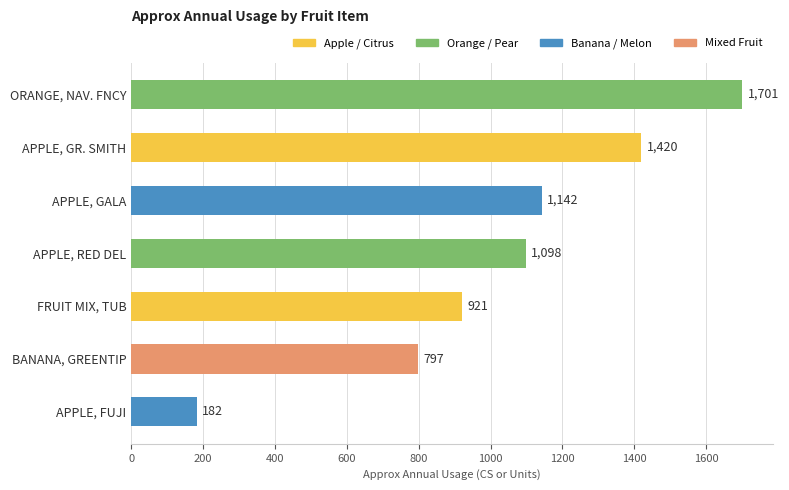

Rank the categories by value from lowest to highest.

APPLE, FUJI, BANANA, GREENTIP, FRUIT MIX, TUB, APPLE, RED DEL, APPLE, GALA, APPLE, GR. SMITH, ORANGE, NAV. FNCY